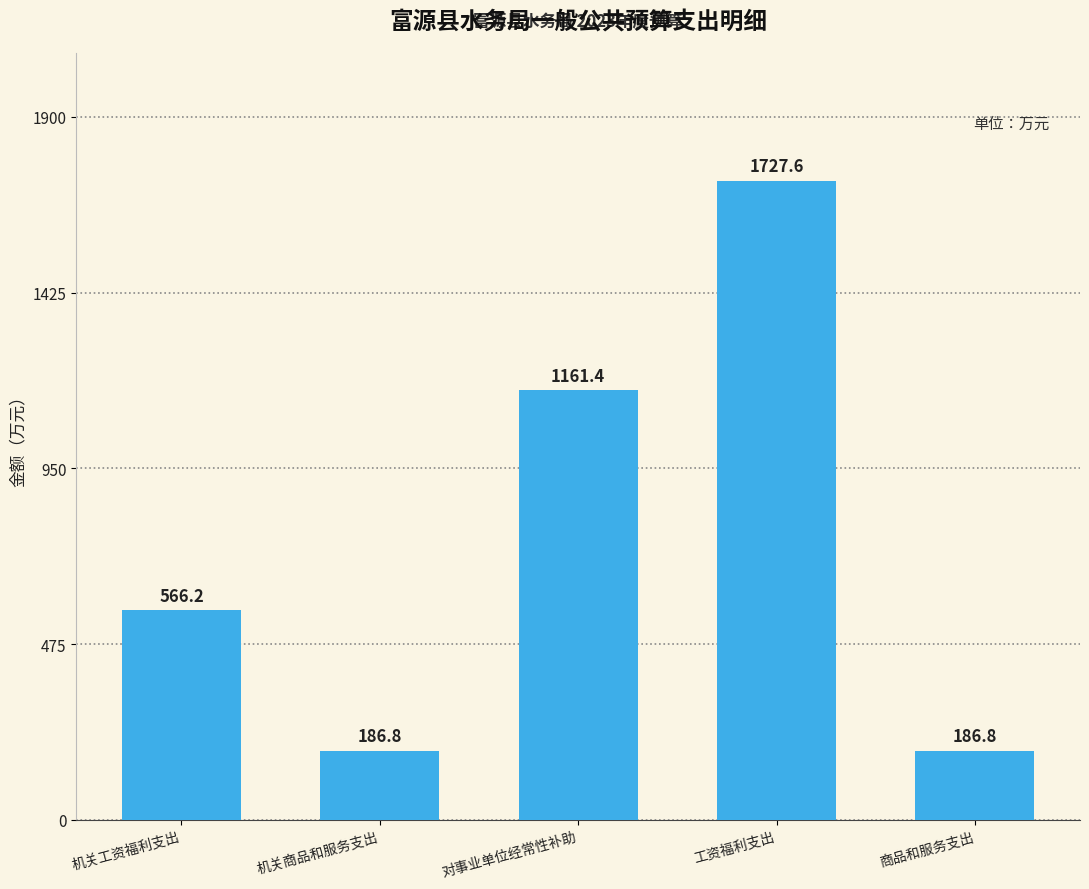

Where is the data nearest to the value 957?

对事业单位经常性补助